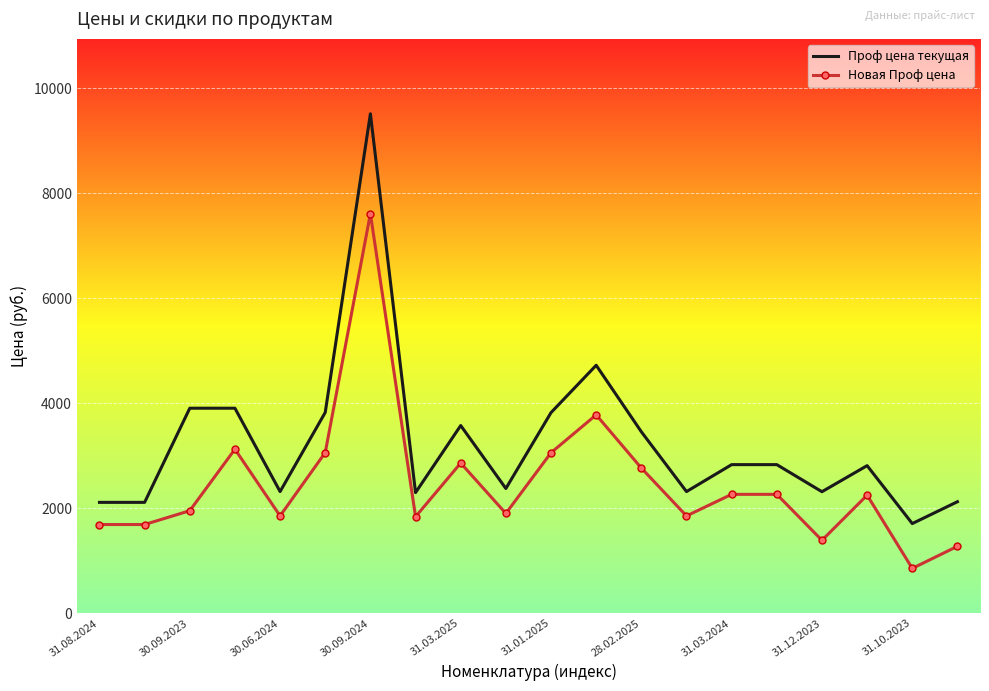

Which series has the largest total across all categories?

Проф цена текущая